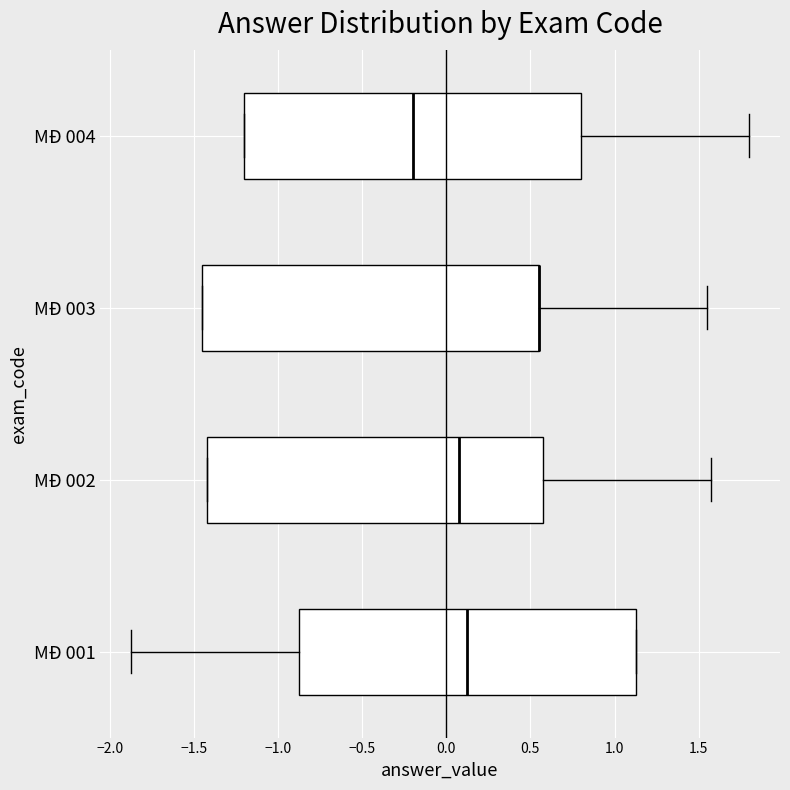

Where does the right whisker of the box for MĐ 003 end on the x-axis? The values are not printed on the chart, so give them approximately, as read against the axis.

1.55